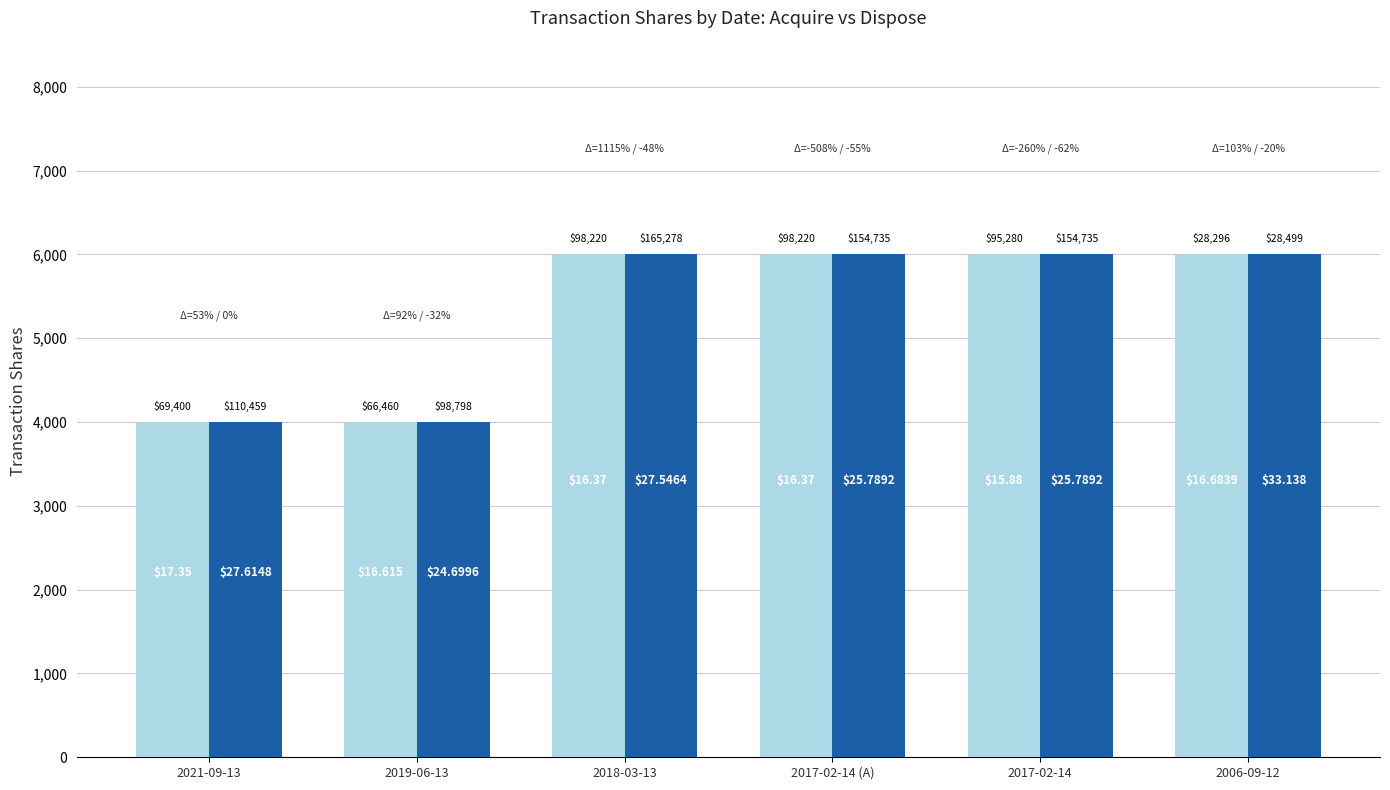

What is the label of the 4th bar from the right?

2018-03-13